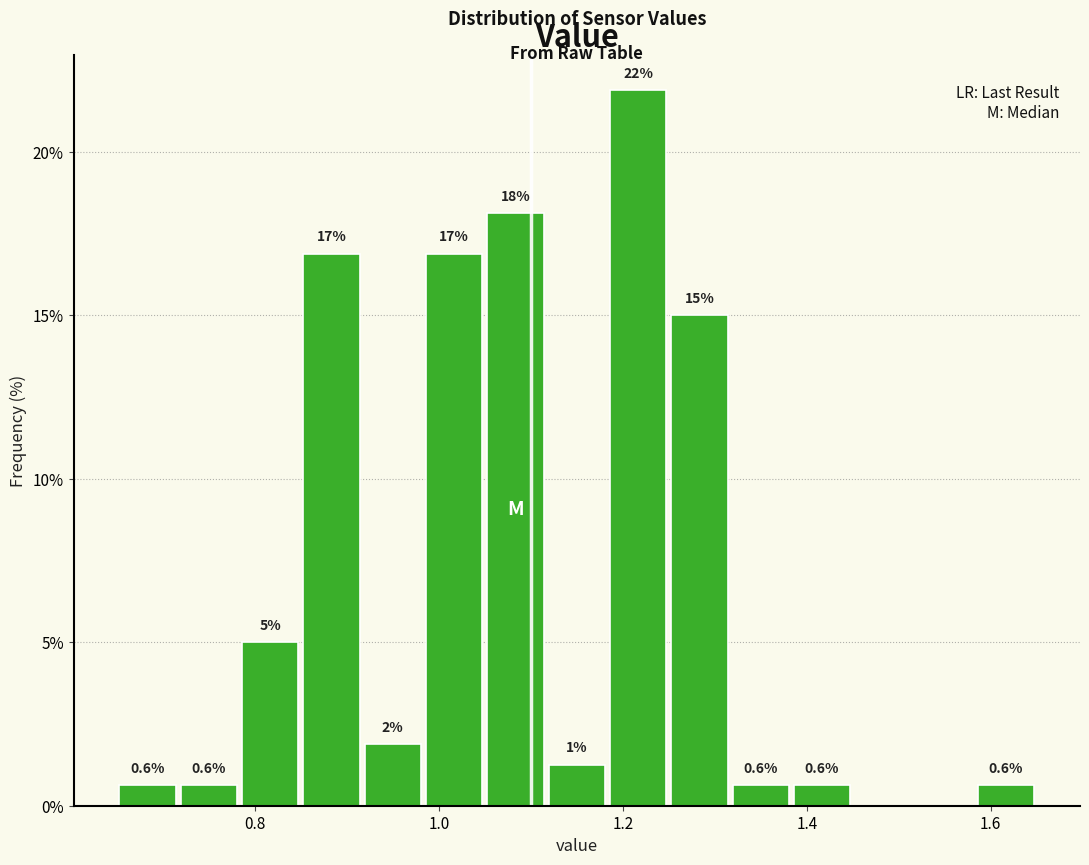

Read against the x-axis, roughly where is the centre of the tallest bar?

1.22